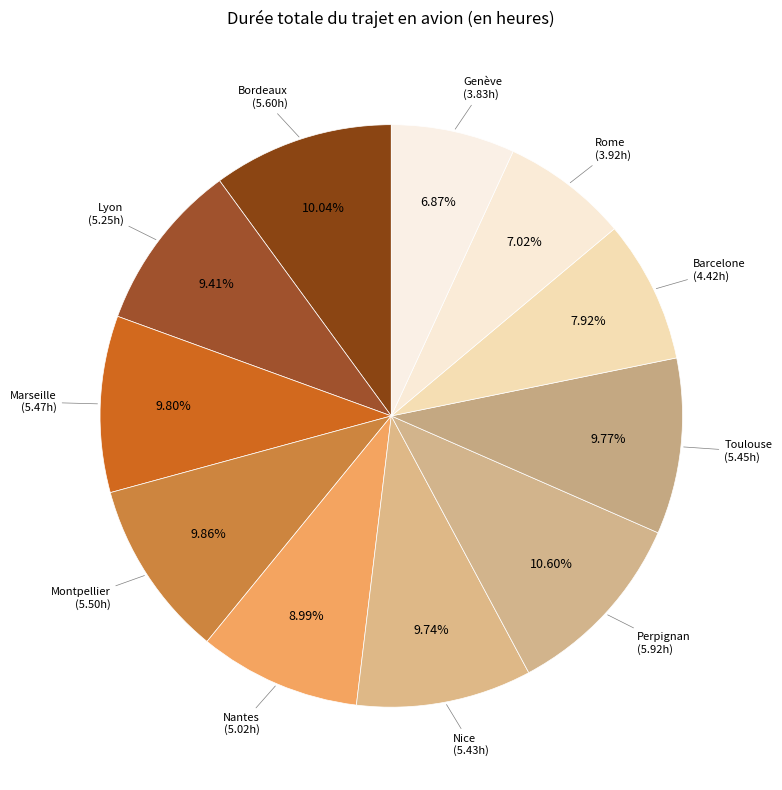

Does any single category account for the majority?

No